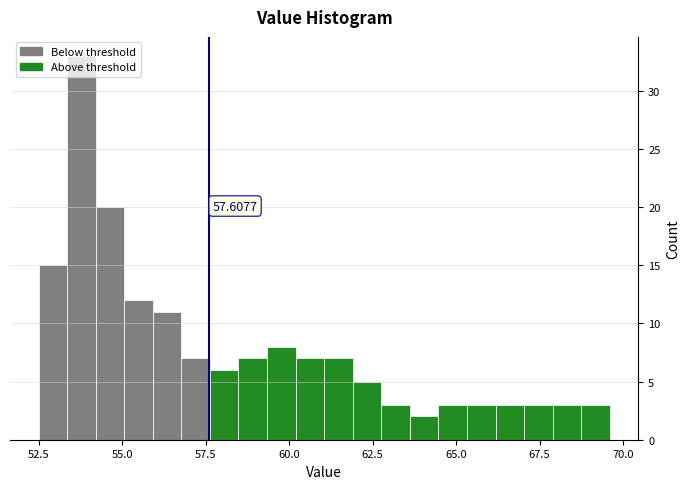

Read against the x-axis, roughly where is the centre of the tallest bar?

54.0